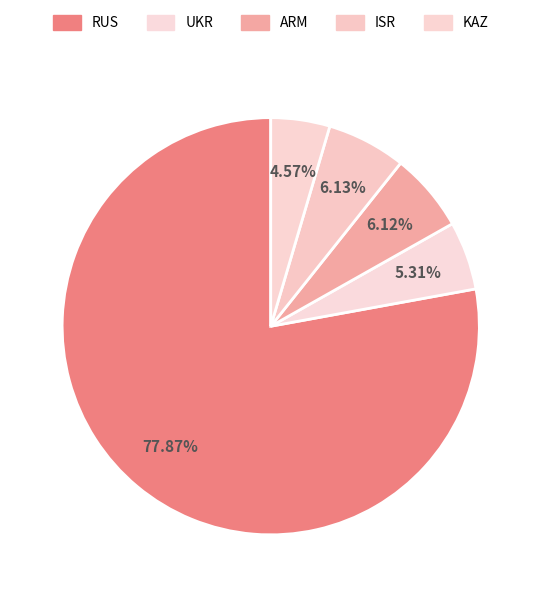

How many segments does this pie chart have?

5